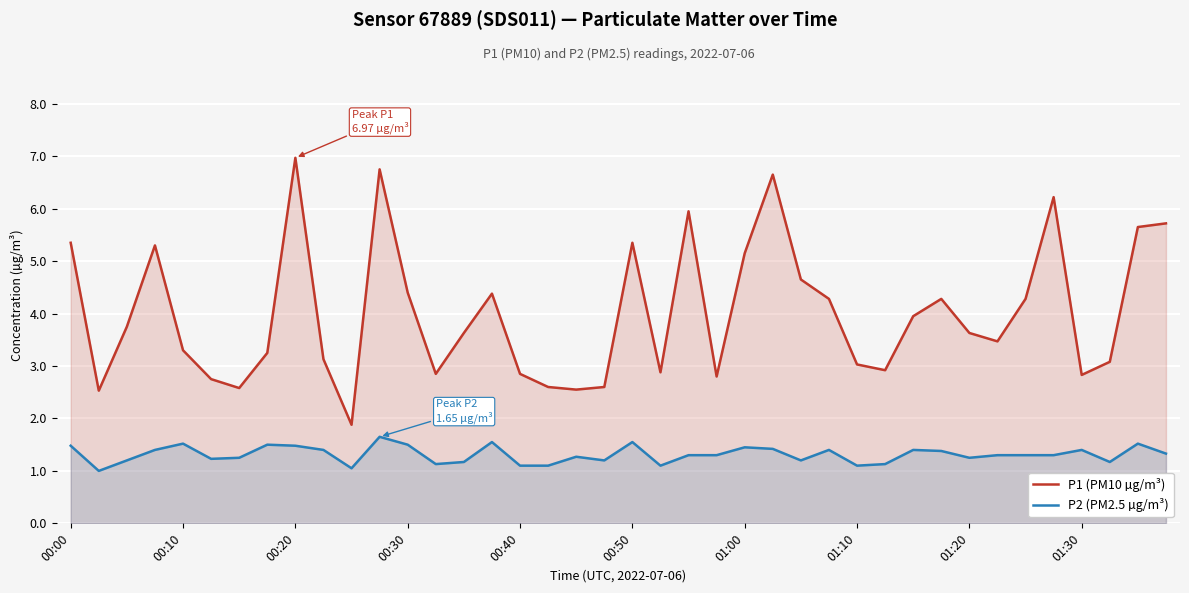

At 00:30, list the series in order from smallest to largest.

P2 (PM2.5 µg/m³), P1 (PM10 µg/m³)